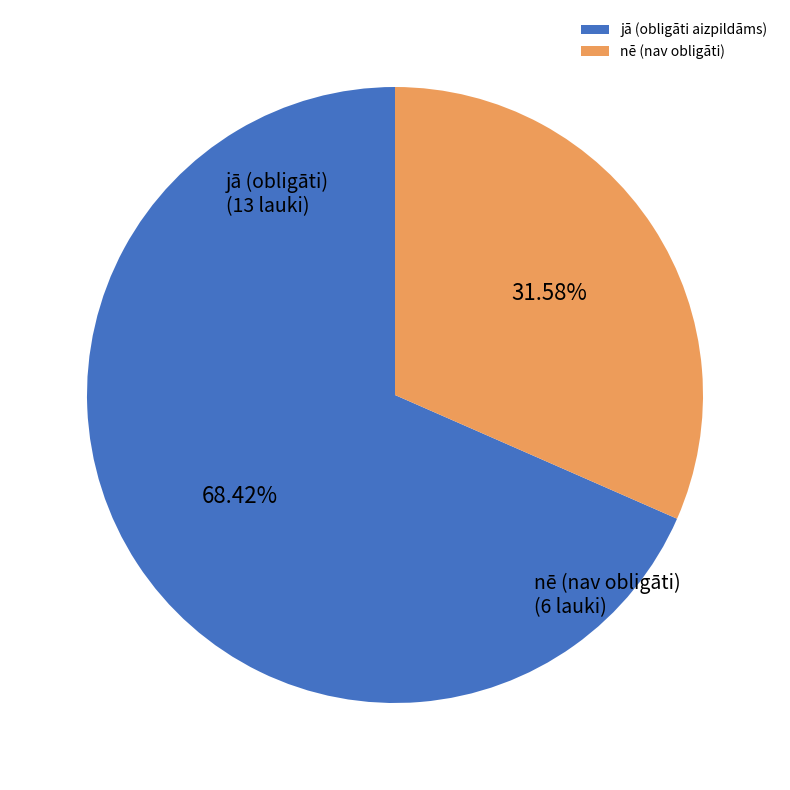

To the nearest percent, what is the average slice percentage?

50%